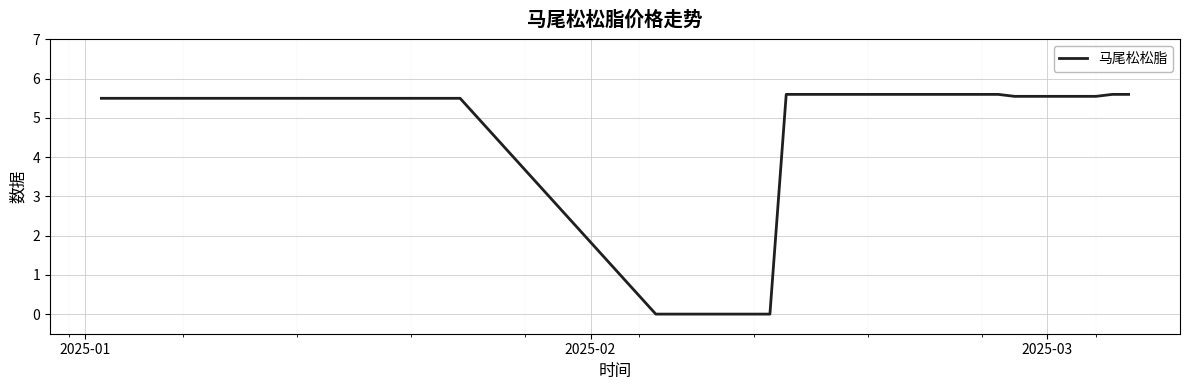

What is the difference between the maximum and second lowest values?

5.6